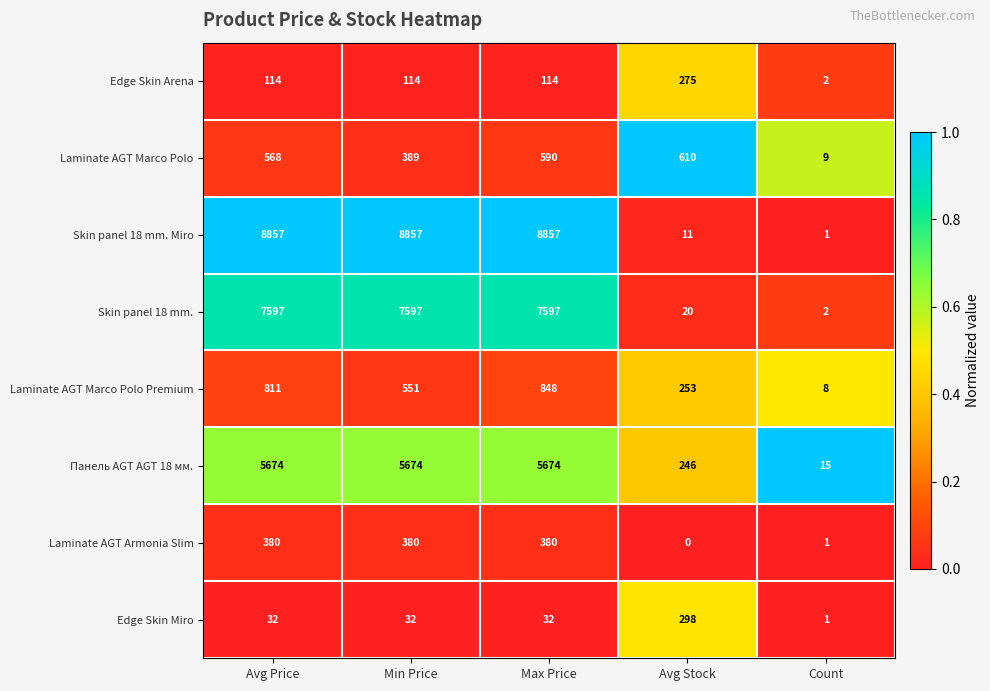

What is the difference between the highest and lowest values at Min Price?

8825